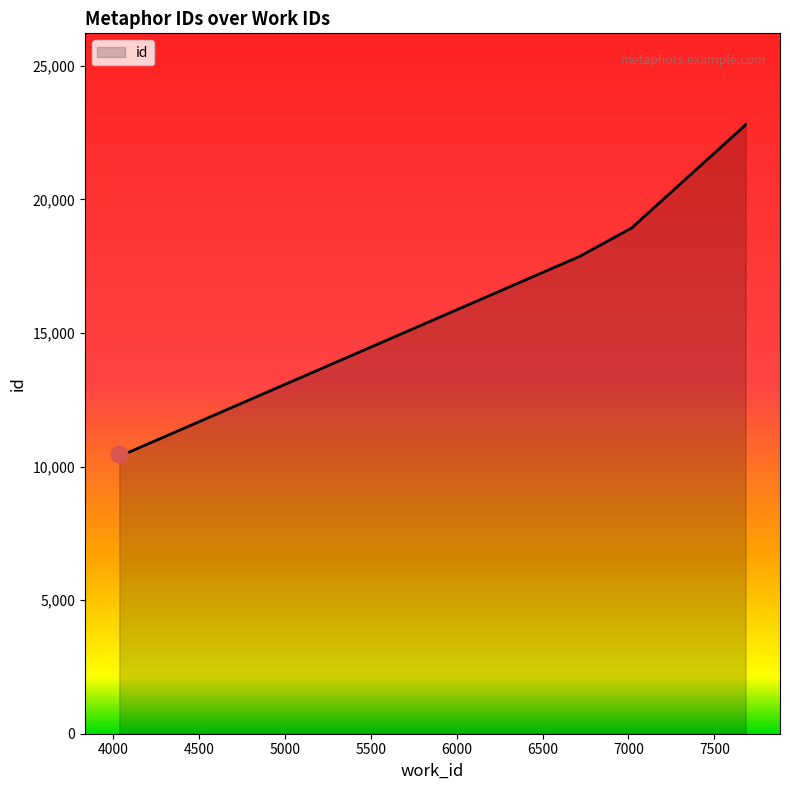

The chart shows a value of 9160 at 7682. True or false?

False